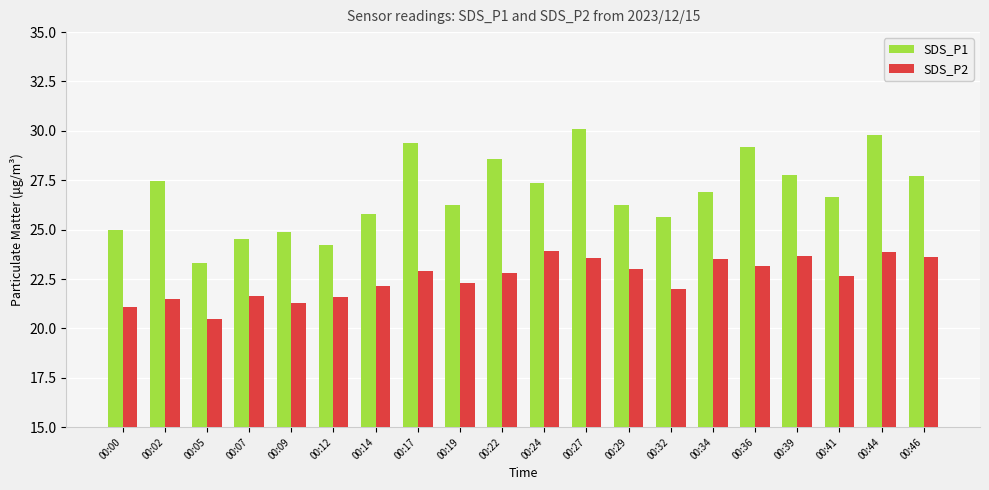

At how many categories does at least one series exceed 26?

13